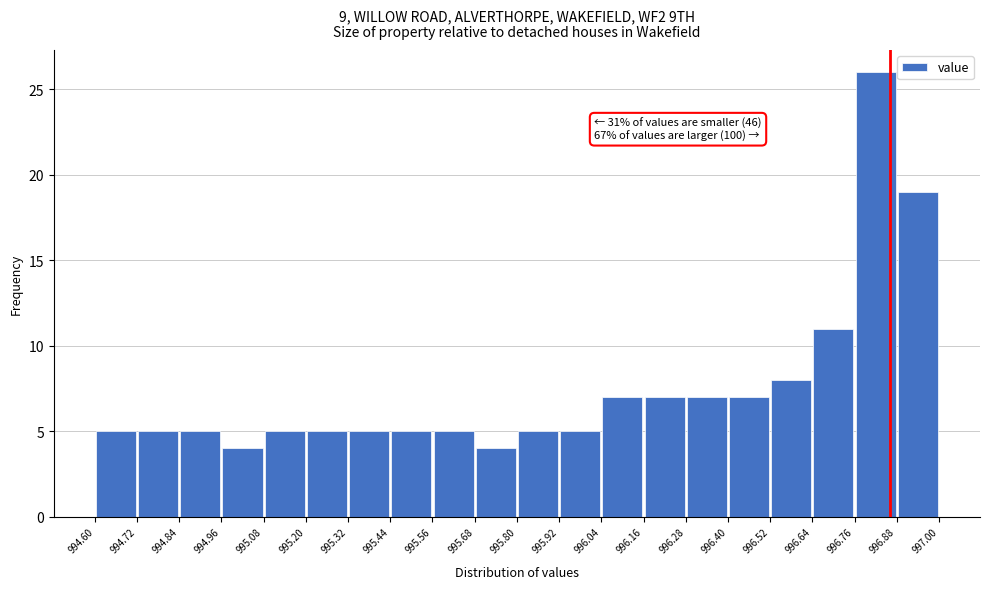

Which range on the x-axis has the tallest bar?

996.76 to 996.88